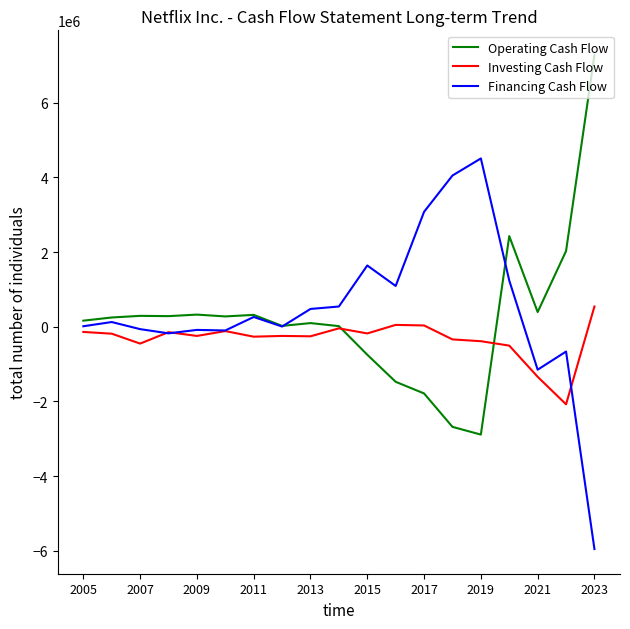

What is the maximum value for Financing Cash Flow?

4505662